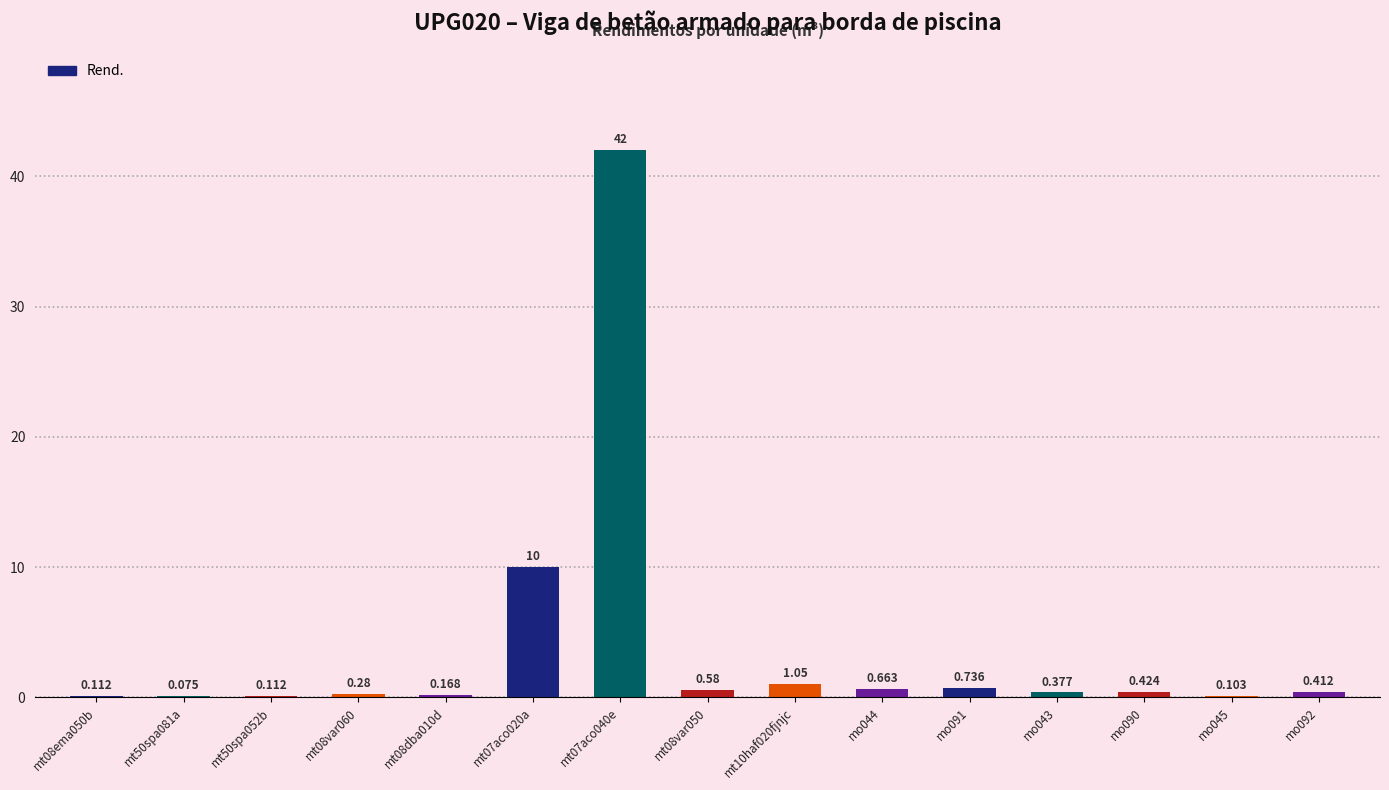

Count the number of categories in the chart.

15